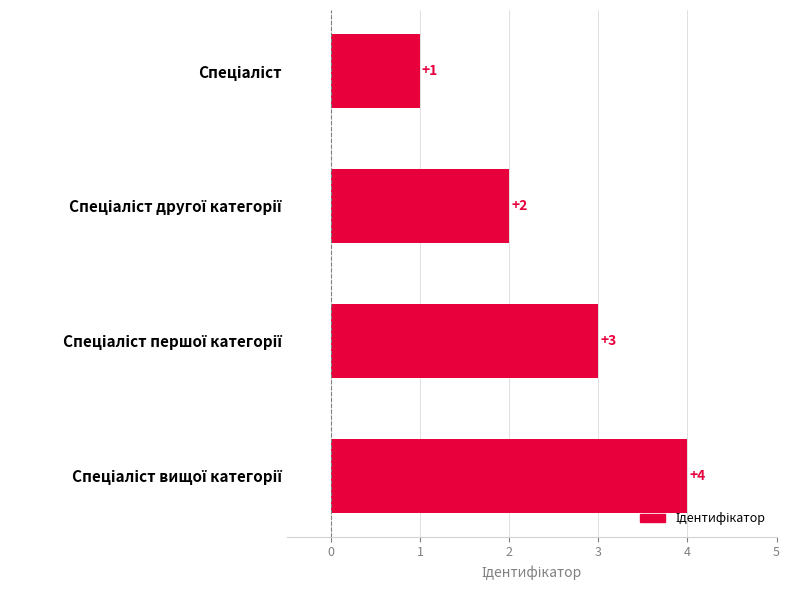

What is the value of the 4th bar from the top?

4